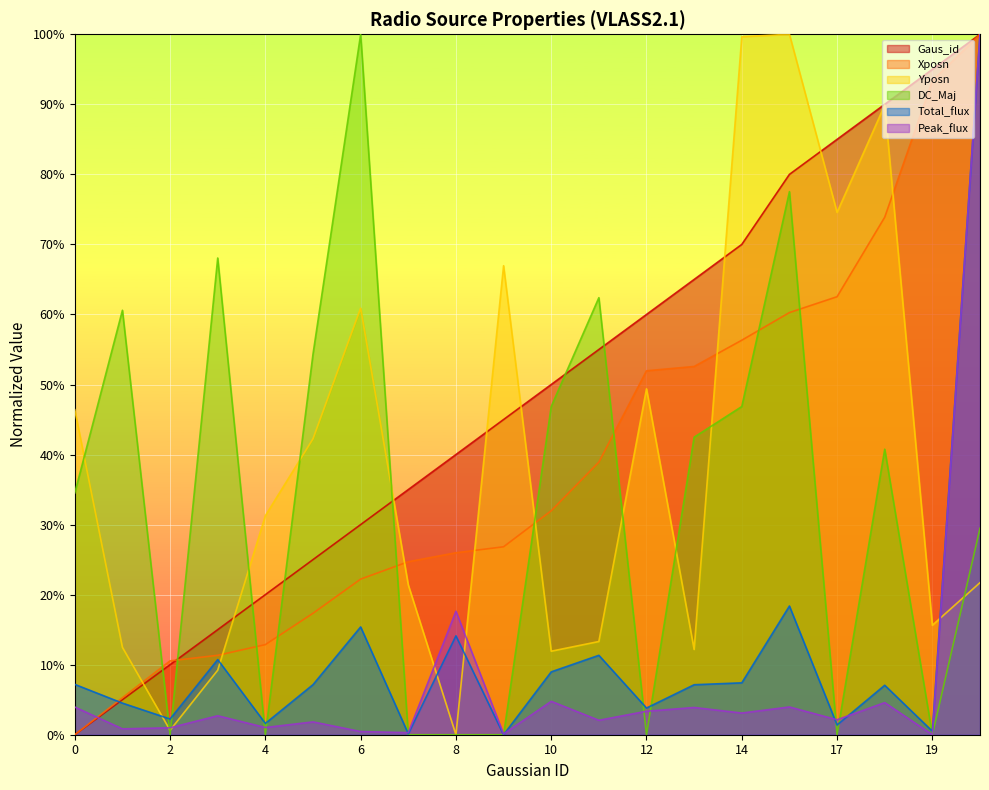

Reading left to right, extract all data points from this chart.

Gaus_id: 0=0.0	1=0.1	2=0.1	3=0.1	4=0.2	5=0.2	6=0.3	7=0.3	8=0.4	9=0.5	10=0.5	11=0.6	12=0.6	13=0.7	14=0.7	16=0.8	17=0.8	18=0.9	19=0.9	20=1.0
Xposn: 0=0.0	1=0.1	2=0.1	3=0.1	4=0.1	5=0.2	6=0.2	7=0.2	8=0.3	9=0.3	10=0.3	11=0.4	12=0.5	13=0.5	14=0.6	16=0.6	17=0.6	18=0.7	19=0.9	20=1.0
Yposn: 0=0.5	1=0.1	2=0.0	3=0.1	4=0.3	5=0.4	6=0.6	7=0.2	8=0.0	9=0.7	10=0.1	11=0.1	12=0.5	13=0.1	14=1.0	16=1.0	17=0.7	18=0.9	19=0.2	20=0.2
DC_Maj: 0=0.3	1=0.6	2=0.0	3=0.7	4=0.0	5=0.5	6=1.0	7=0.0	8=0.0	9=0.0	10=0.5	11=0.6	12=0.0	13=0.4	14=0.5	16=0.8	17=0.0	18=0.4	19=0.0	20=0.3
Total_flux: 0=0.1	1=0.0	2=0.0	3=0.1	4=0.0	5=0.1	6=0.2	7=0.0	8=0.1	9=0.0	10=0.1	11=0.1	12=0.0	13=0.1	14=0.1	16=0.2	17=0.0	18=0.1	19=0.0	20=1.0
Peak_flux: 0=0.0	1=0.0	2=0.0	3=0.0	4=0.0	5=0.0	6=0.0	7=0.0	8=0.2	9=0.0	10=0.0	11=0.0	12=0.0	13=0.0	14=0.0	16=0.0	17=0.0	18=0.0	19=0.0	20=1.0